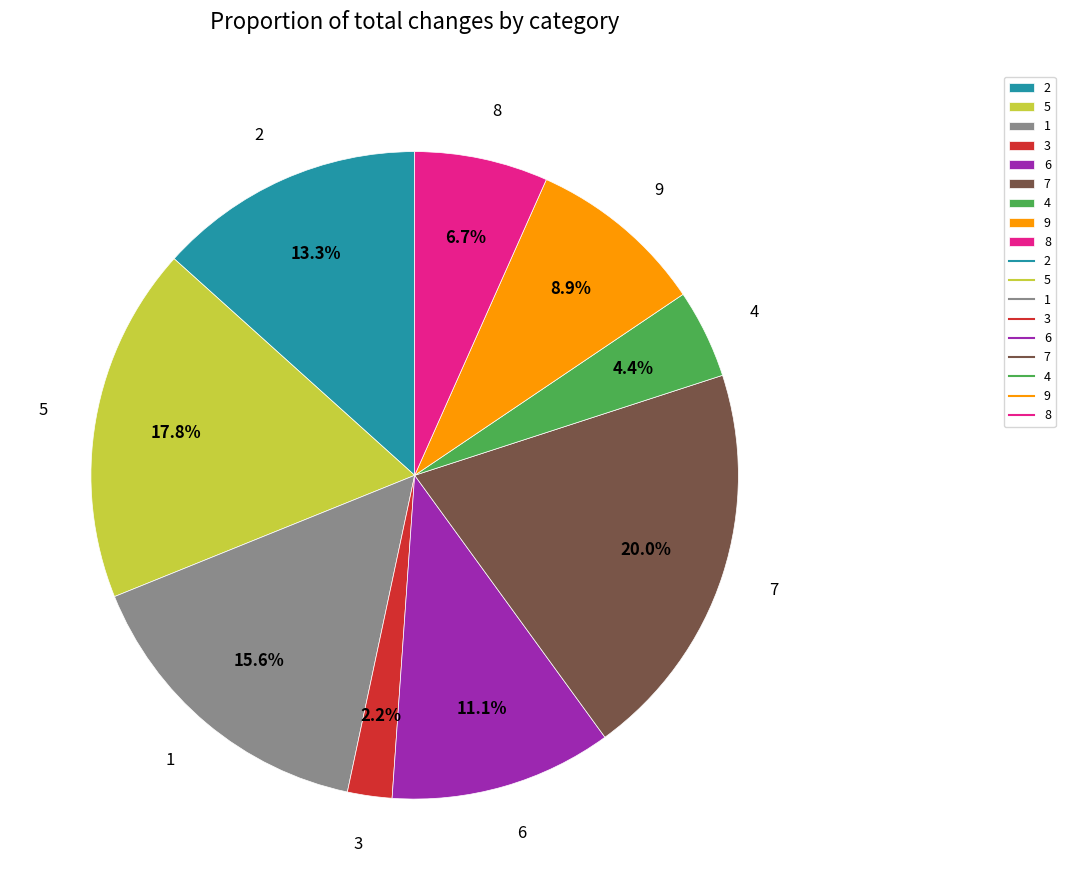

Is there a majority slice in this chart?

No